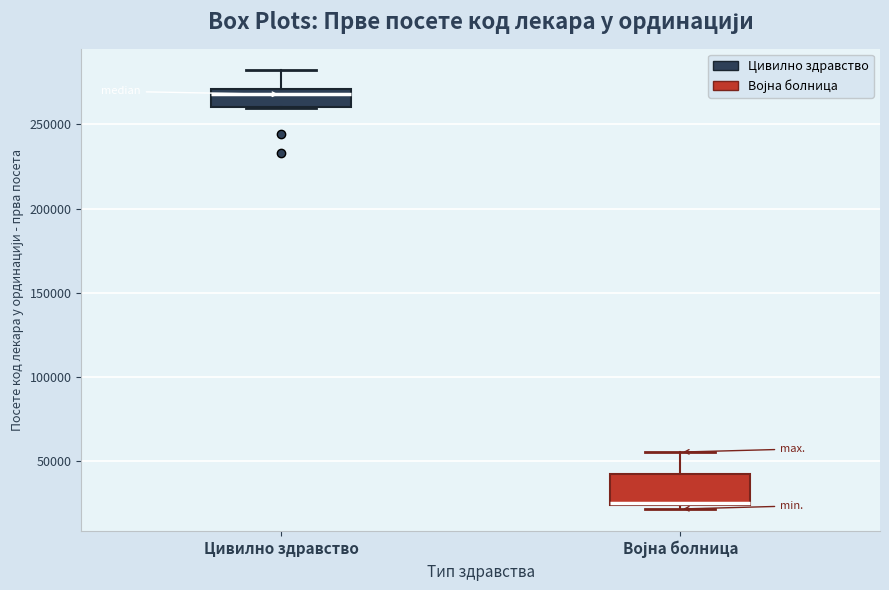

Which box is the tallest, from its lower edge to its upper edge?

Војна болница